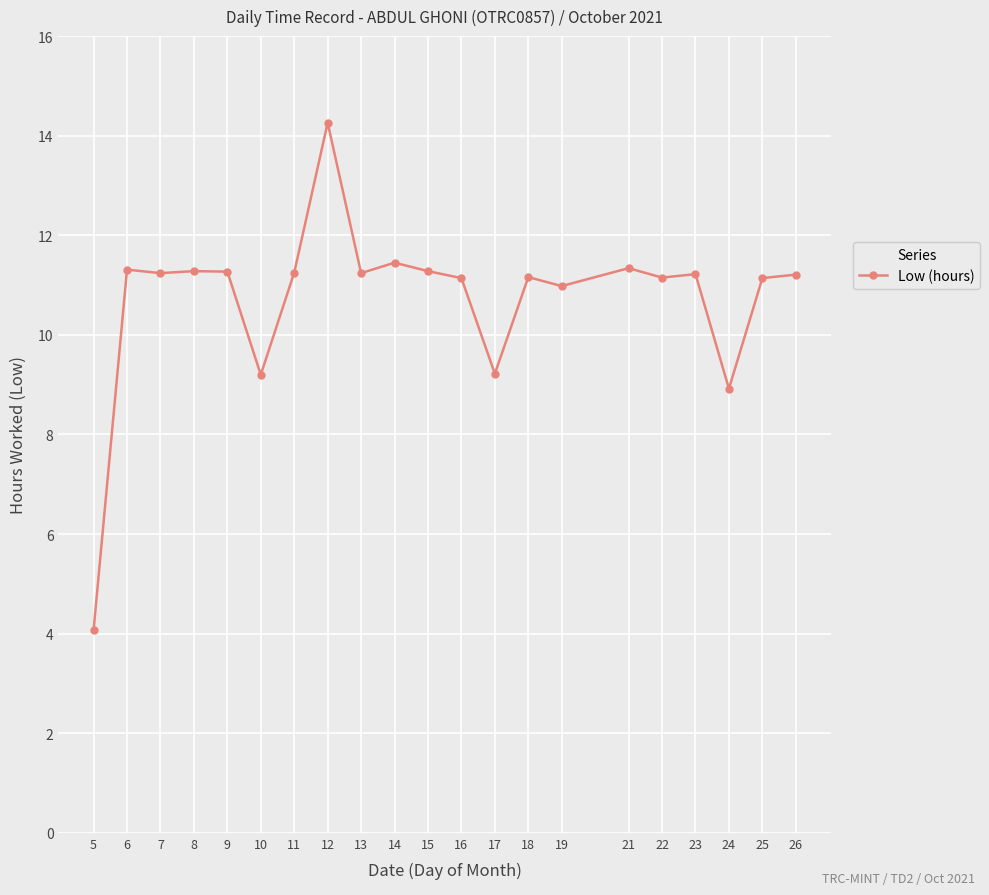

Does the chart display data point markers on the line(s)?

Yes